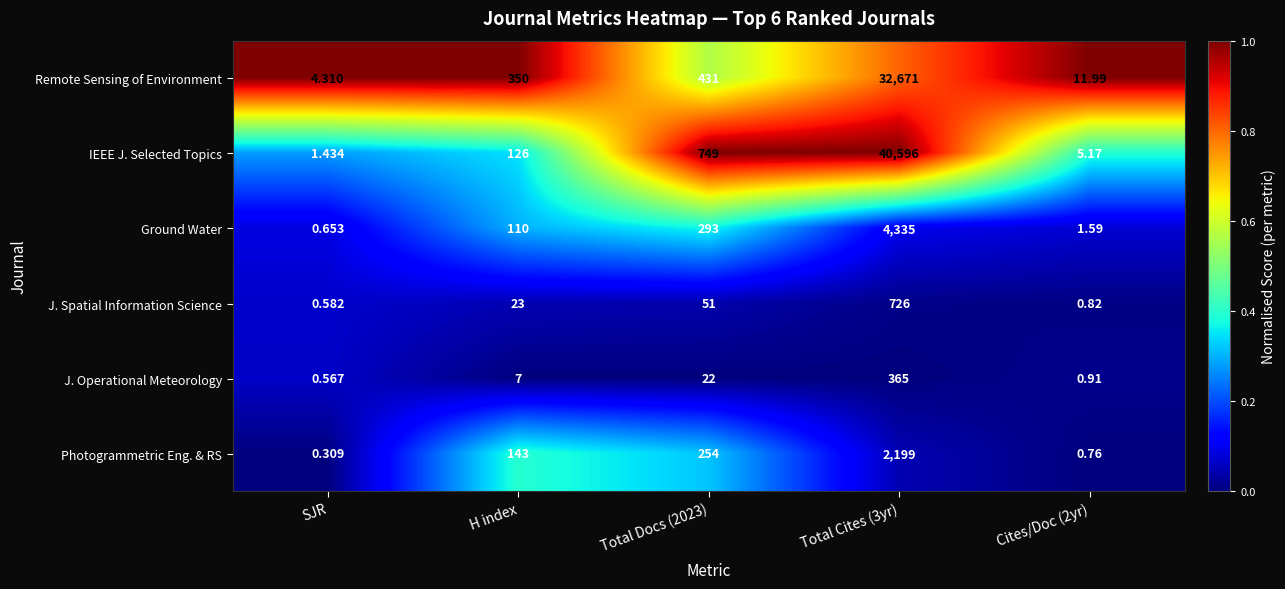

How many categories are shown in the chart?

5